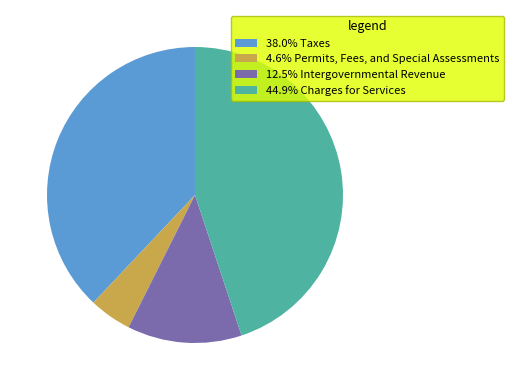

Combined, do 12.5% Intergovernmental Revenue and 4.6% Permits, Fees, and Special Assessments account for over 50%?

No